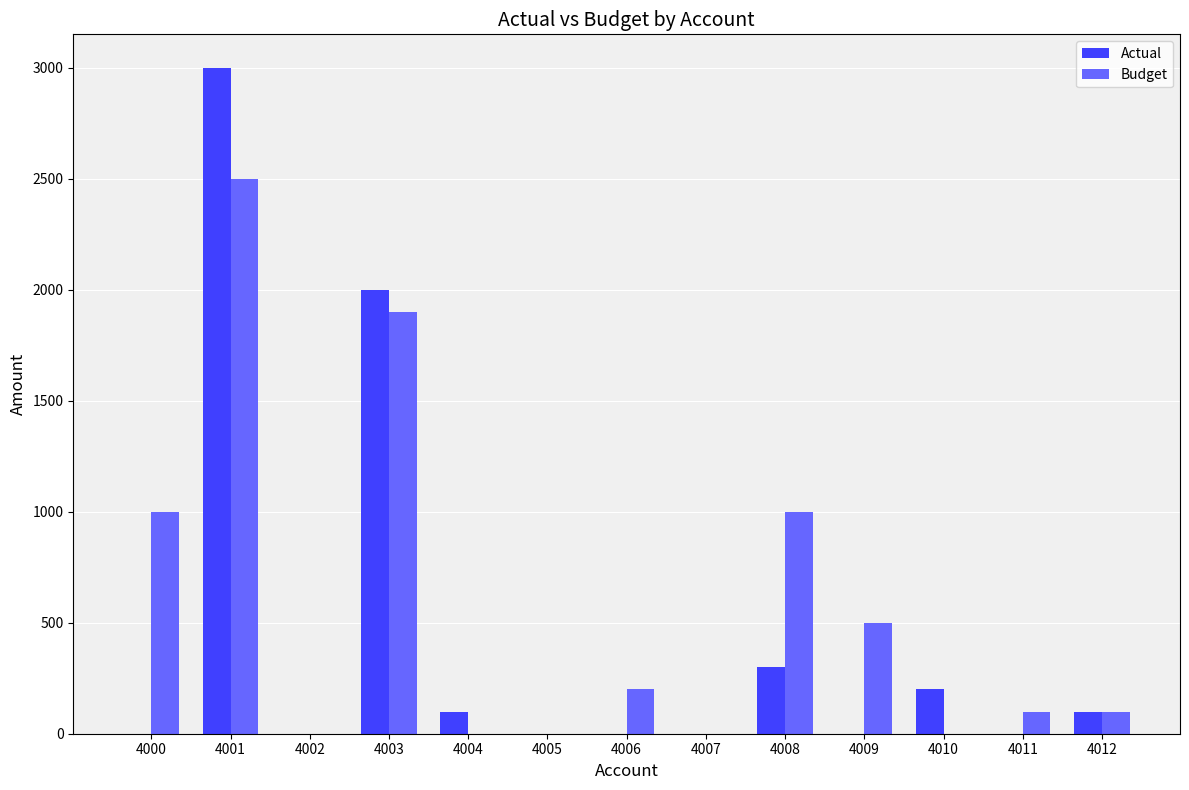

How many groups of bars are there?

13